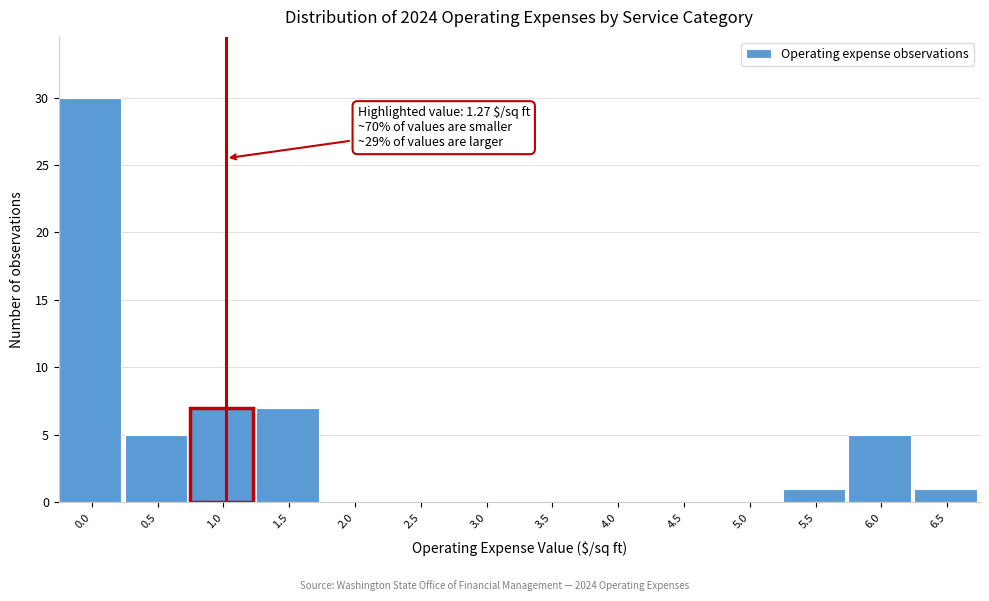

Reading right to left, transcribe all the data shown in this chart.

6.5=1	6.0=5	5.5=1	5.0=0	4.5=0	4.0=0	3.5=0	3.0=0	2.5=0	2.0=0	1.5=7	1.0=7	0.5=5	0.0=30